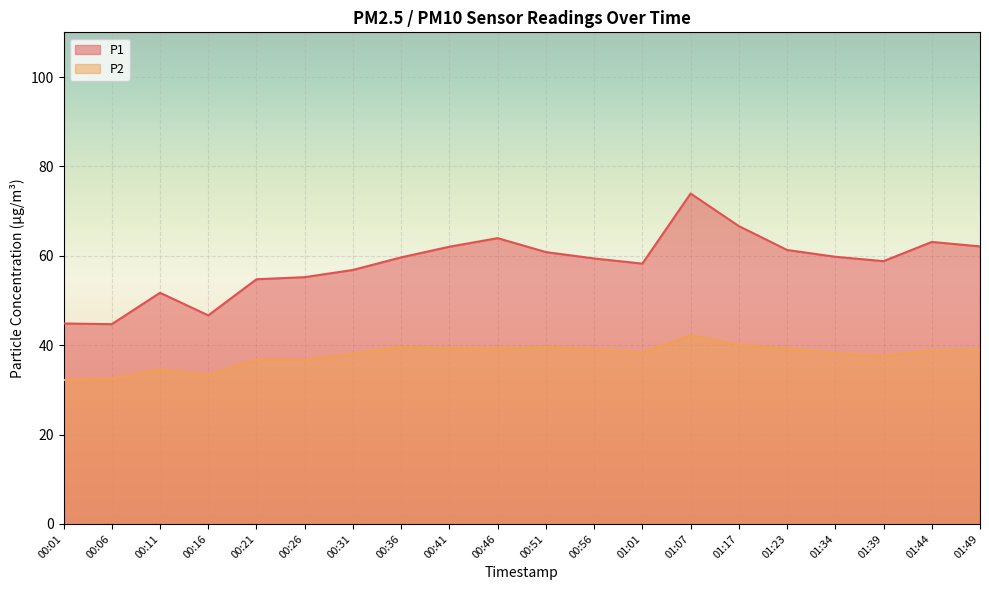

What position from the right is 01:01?

8